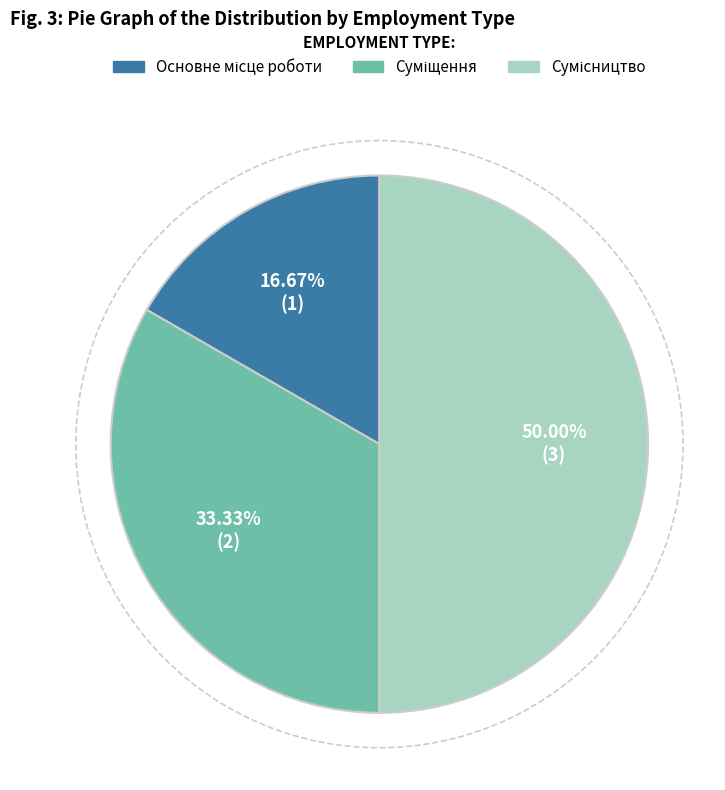

Count the number of slices in the pie.

3